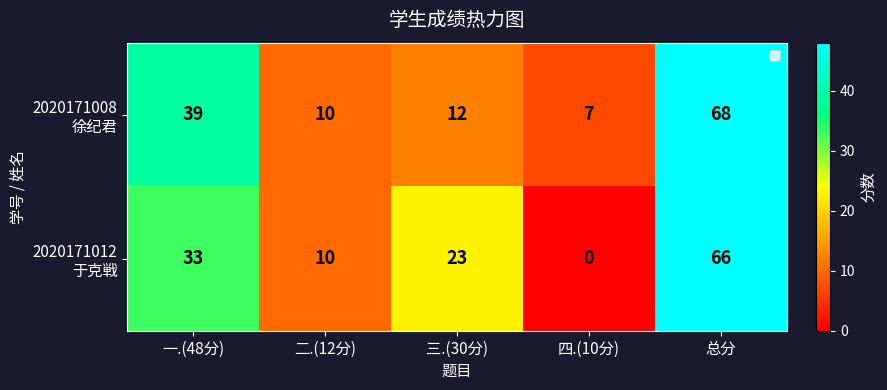

Which label corresponds to the largest value in the chart?

总分